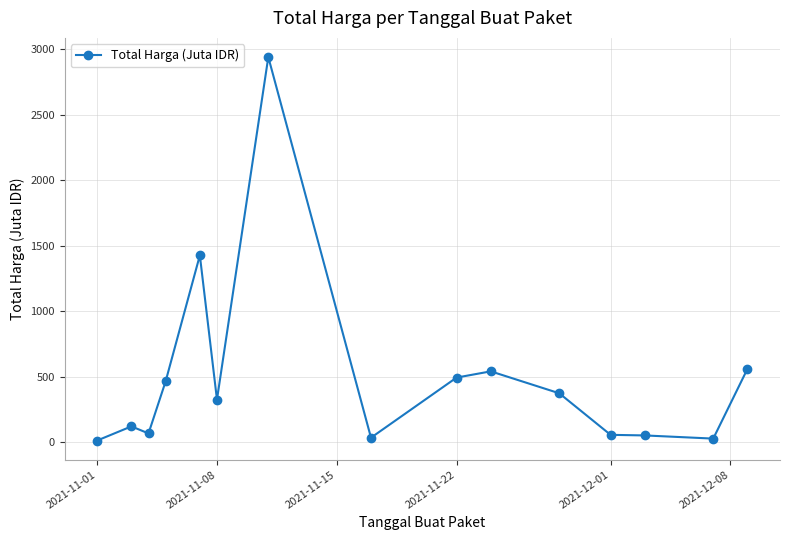

What is the sum of all values?

7490.5